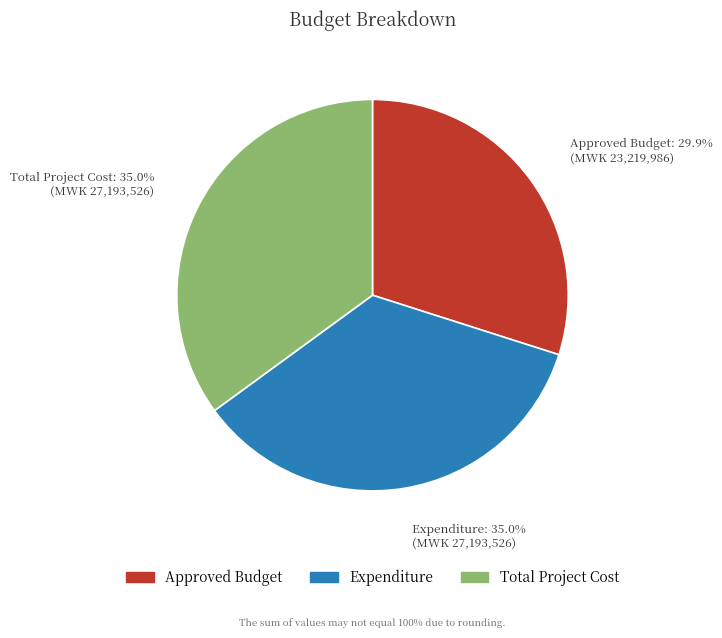

To the nearest percent, what portion does Expenditure represent?

35%